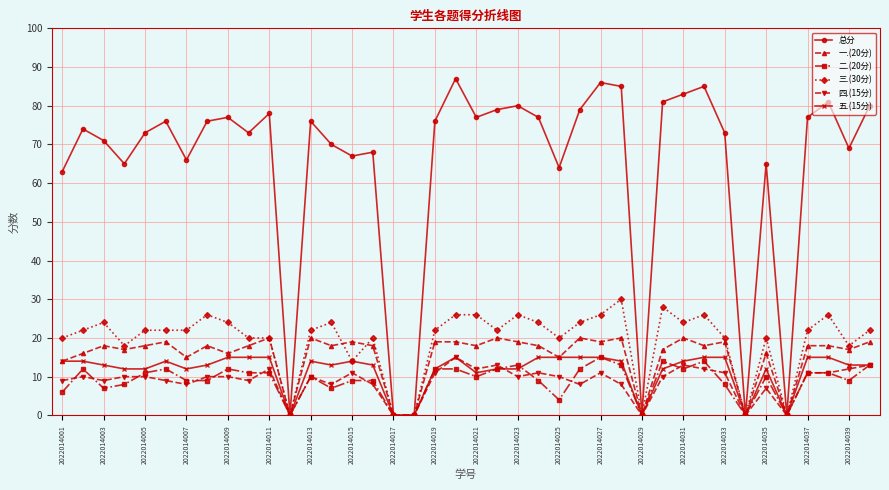

Which series has the largest total across all categories?

总分